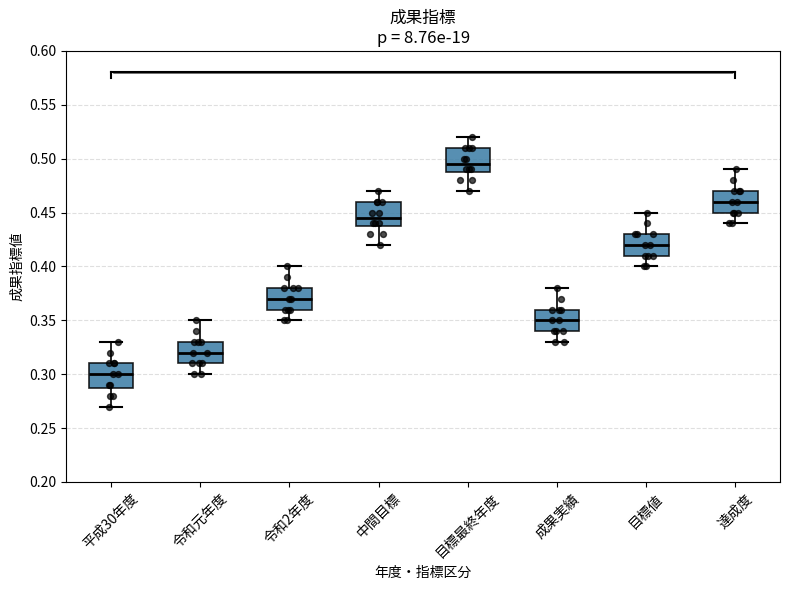

Which box has the lowest median line?

平成30年度